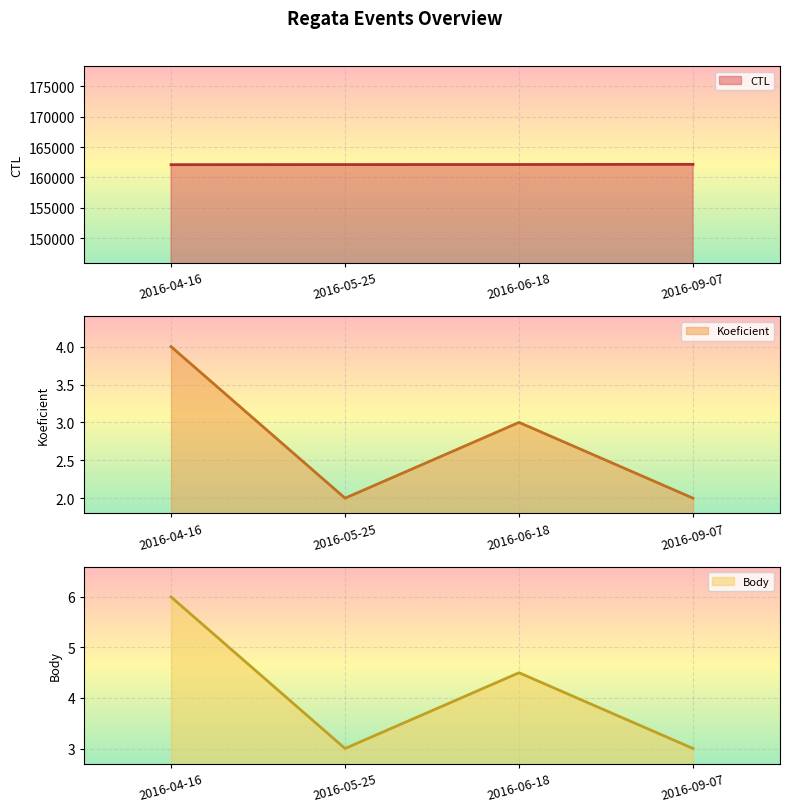

Reading left to right, list all the values displayed in this chart.

CTL: 162104.0	162118.0	162129.0	162155.0
Koeficient: 4.0	2.0	3.0	2.0
Body: 6.0	3.0	4.5	3.0